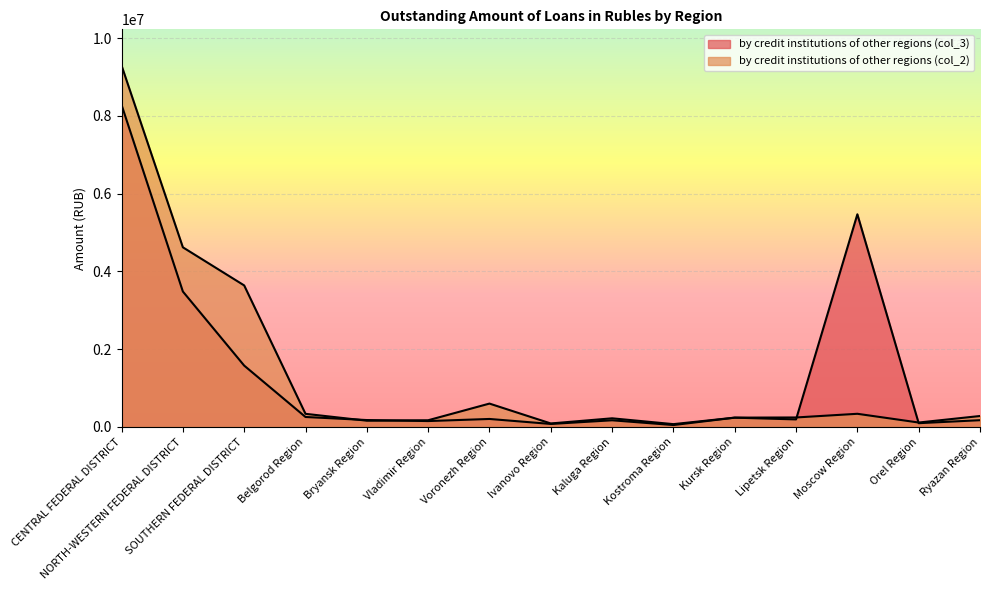

What is the difference between the maximum and minimum values in the by credit institutions of other regions (col_2) series?

9222406